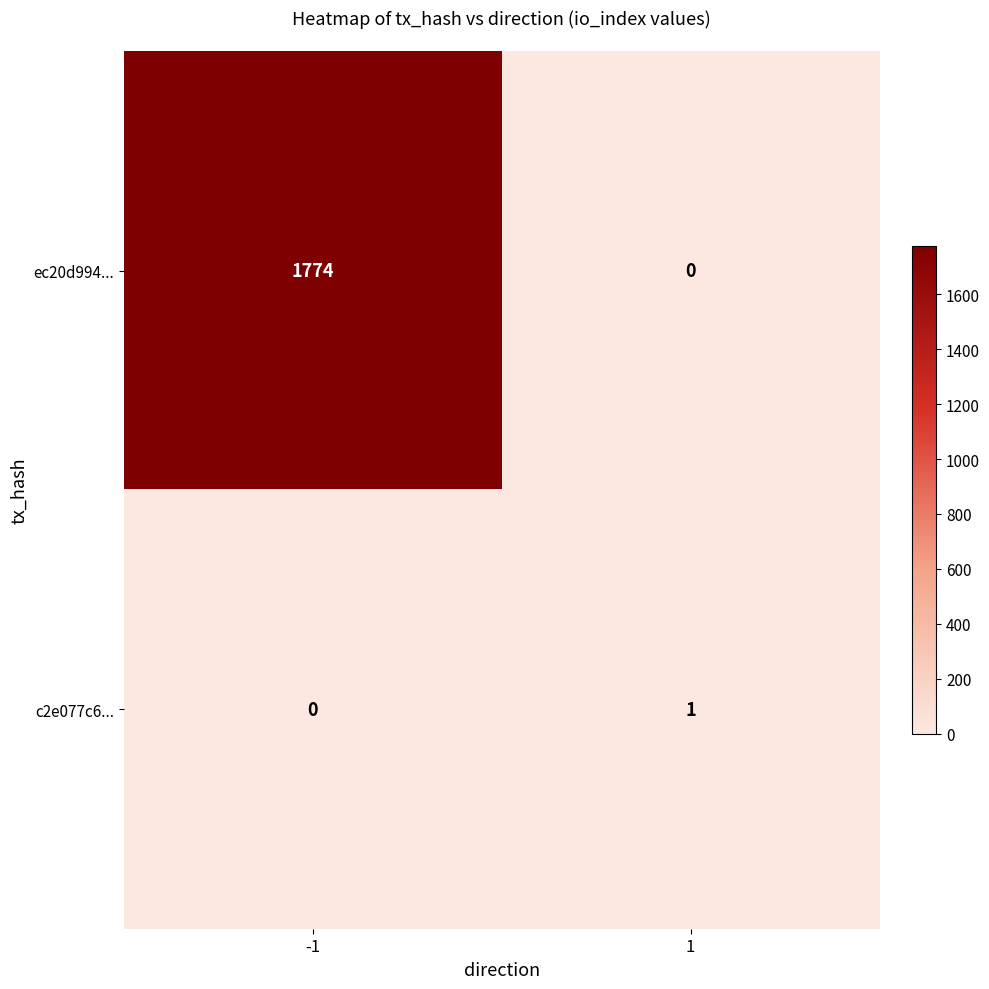

Is it true that ec20d994... equals 550 at 1?

False